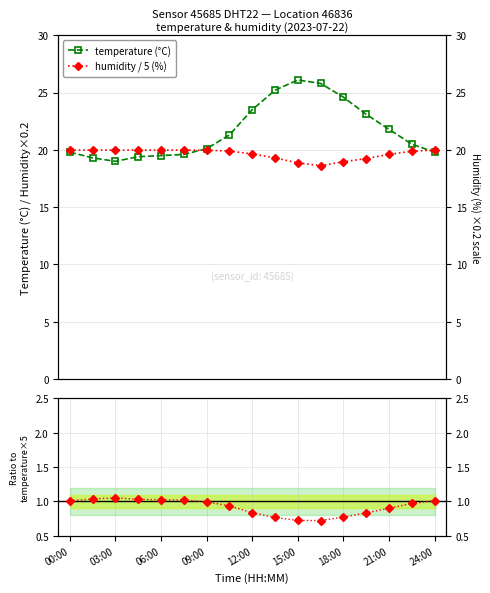

How many values in the humidity / 5 (%) series exceed 19?

14